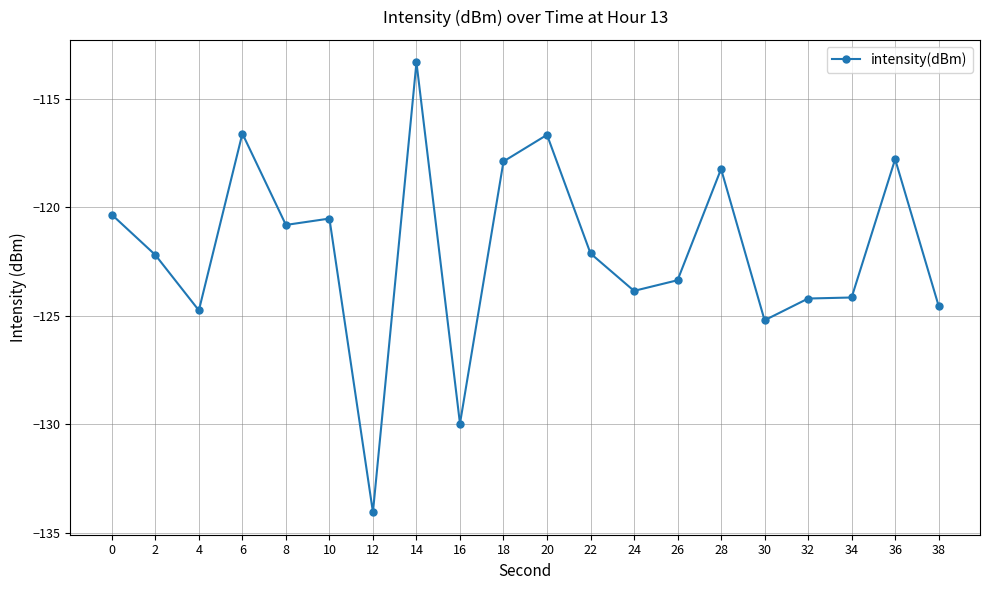

What is the value of the 5th point from the left?

-120.8